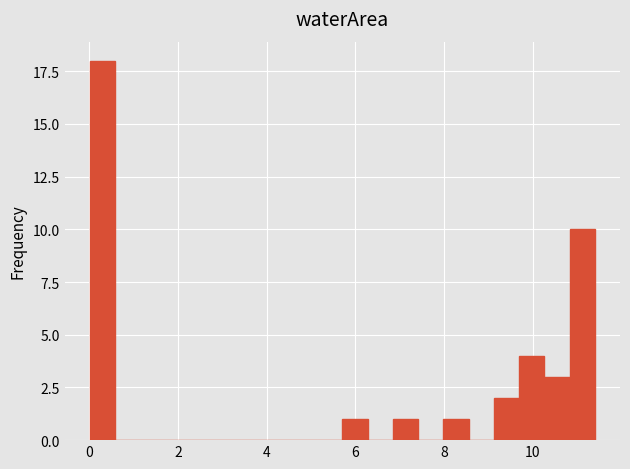

Around what value on the x-axis is the tallest bar? Give the approximate position of its centre, as read against the axis.

0.2